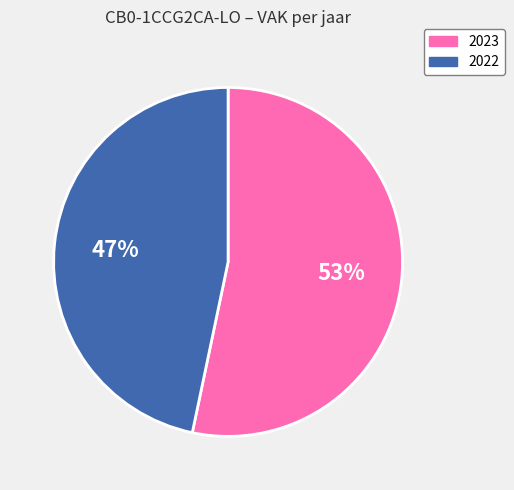

Count the number of slices in the pie.

2